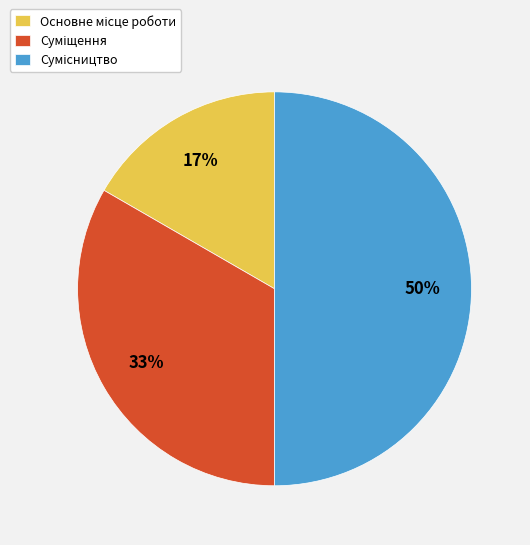

To the nearest percent, what is the average slice percentage?

33%